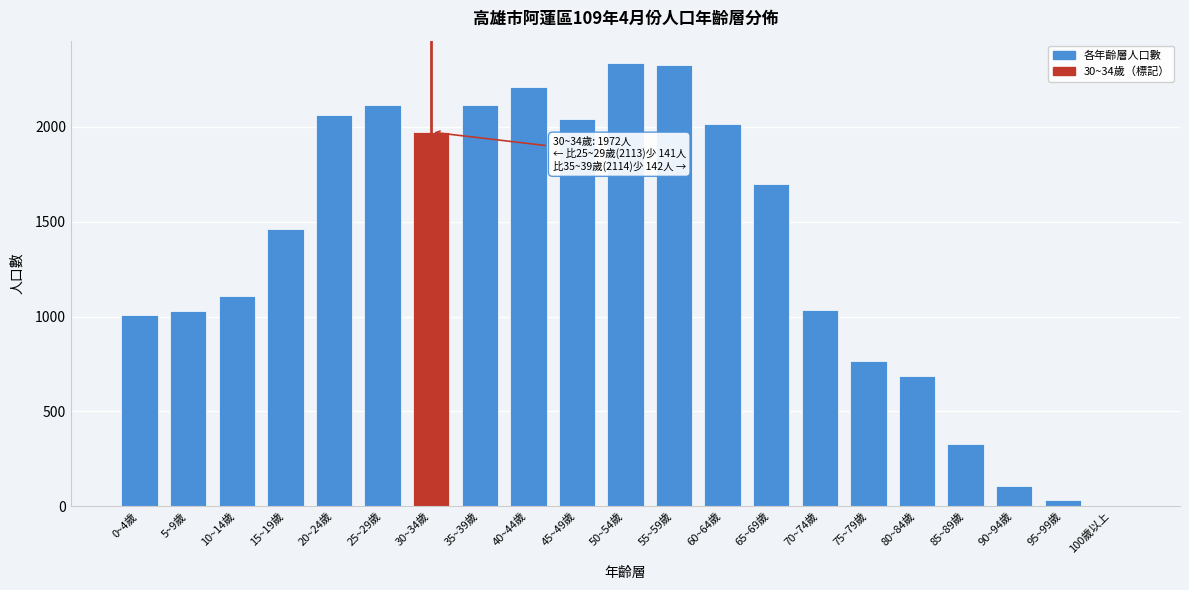

At which label is the value closest to 1169?

10~14歲